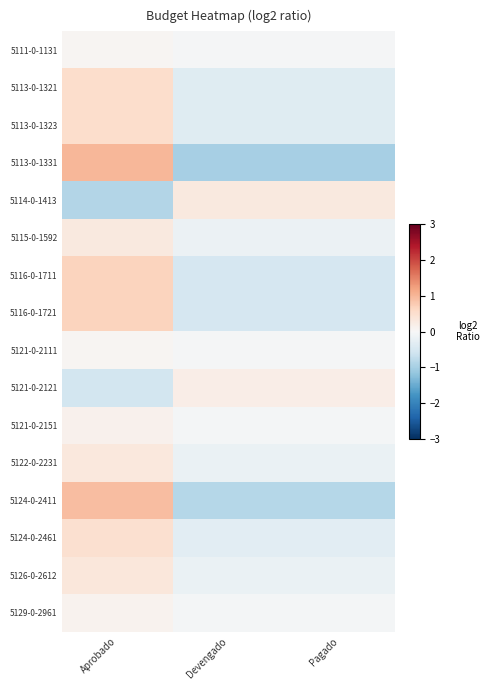

What is the total value across all series at Pagado?

-4.2